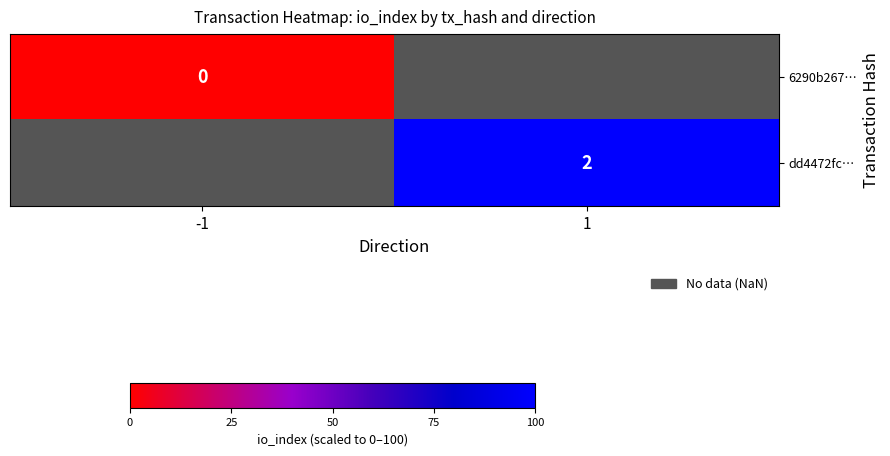

At how many categories does at least one series exceed 47?

1